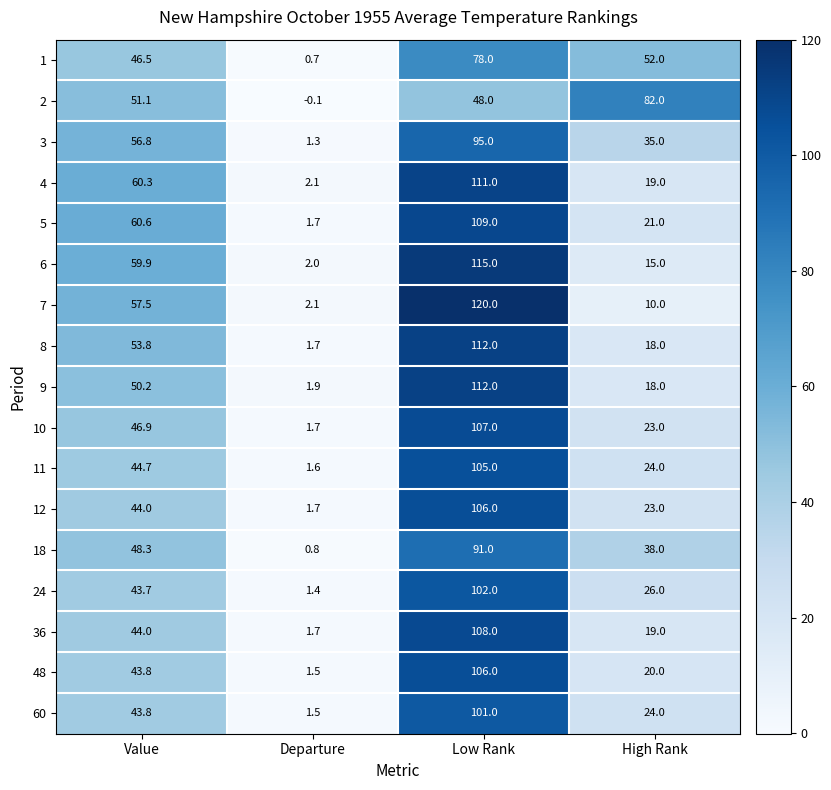

Which label corresponds to the smallest value in the chart?

Departure